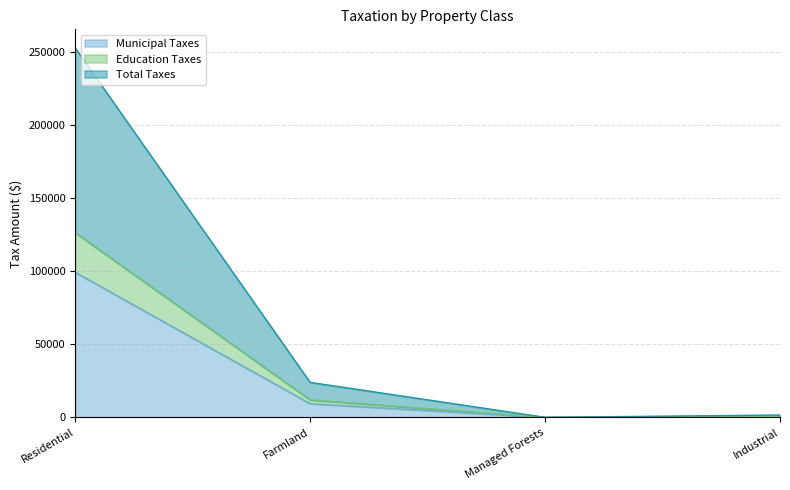

Where is the first local minimum for Municipal Taxes?

Managed Forests